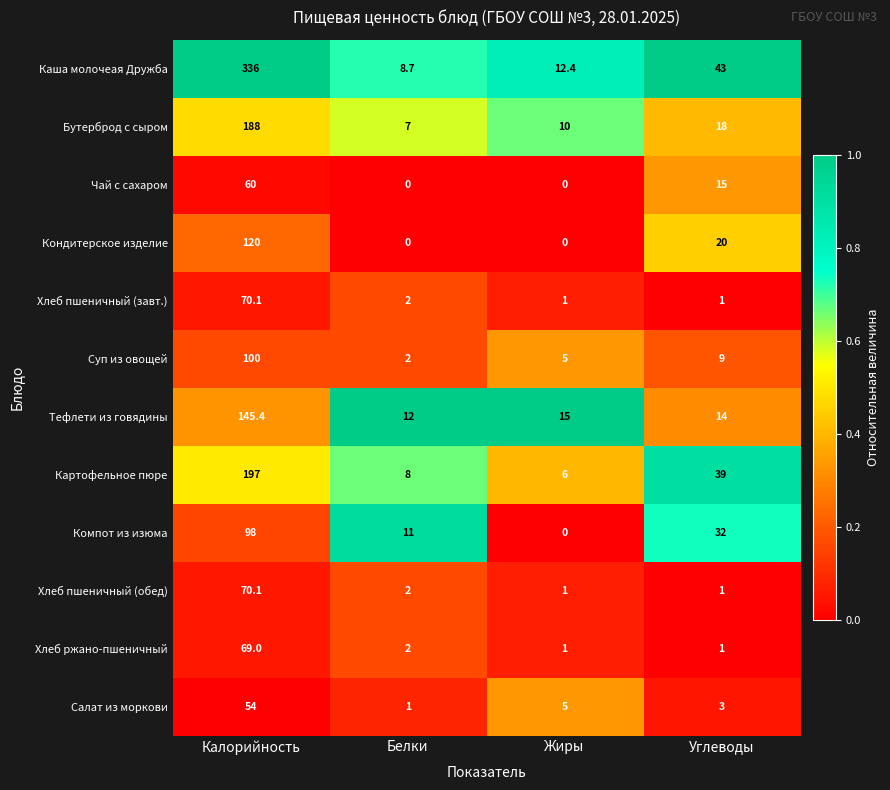

List the labels in order of Тефлети из говядины value, largest first.

Калорийность, Жиры, Углеводы, Белки